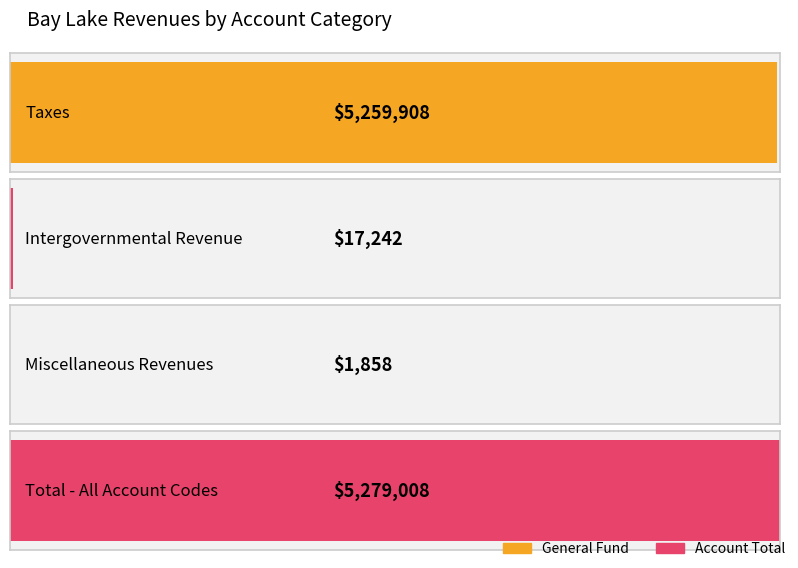

Is the value of Account Total at Miscellaneous Revenues greater than the value of General at Intergovernmental Revenue?

No